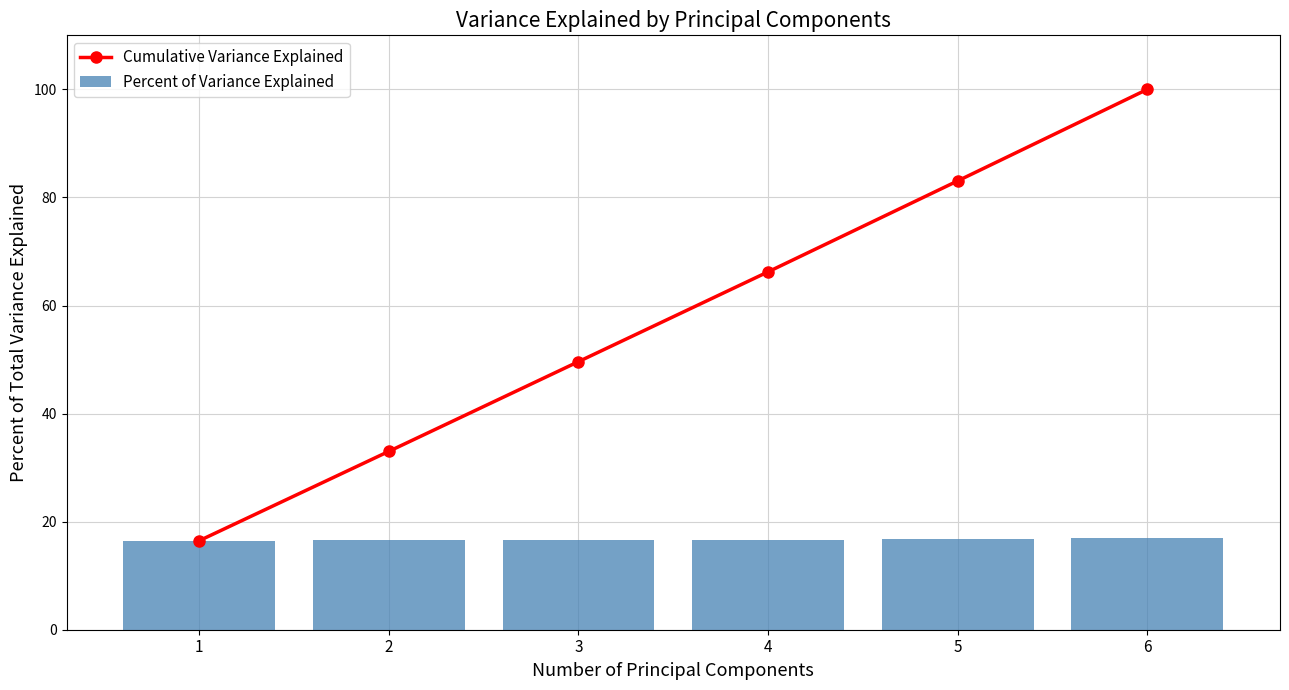

What is the difference between the highest and lowest values at 2?

16.5